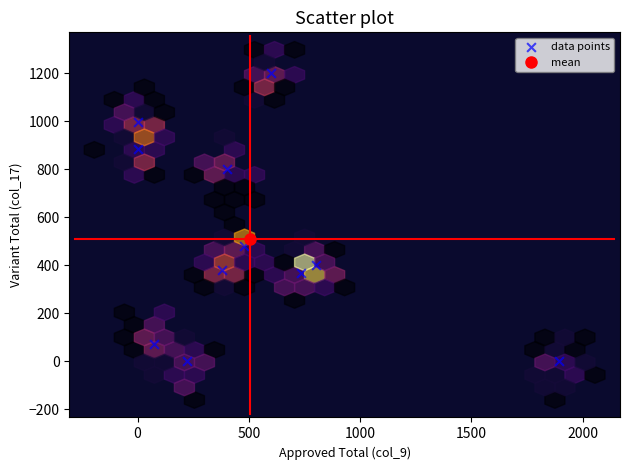

What Y value in the scatter plot is closest to 600?

480.0